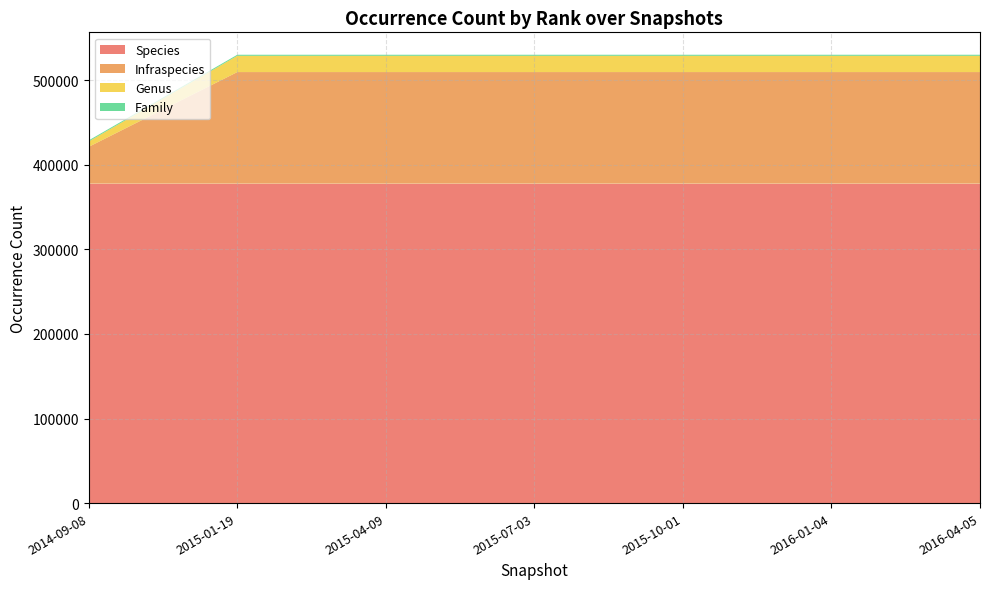

Reading left to right, what are all the values shown in this chart?

Species: 377745	377745	377745	377745	377745	377745	377745
Infraspecies: 43639	132044	132044	132044	132044	132044	132044
Genus: 6401	19256	19256	19256	19256	19256	19256
Family: 1227	1227	1227	1227	1227	1227	1227